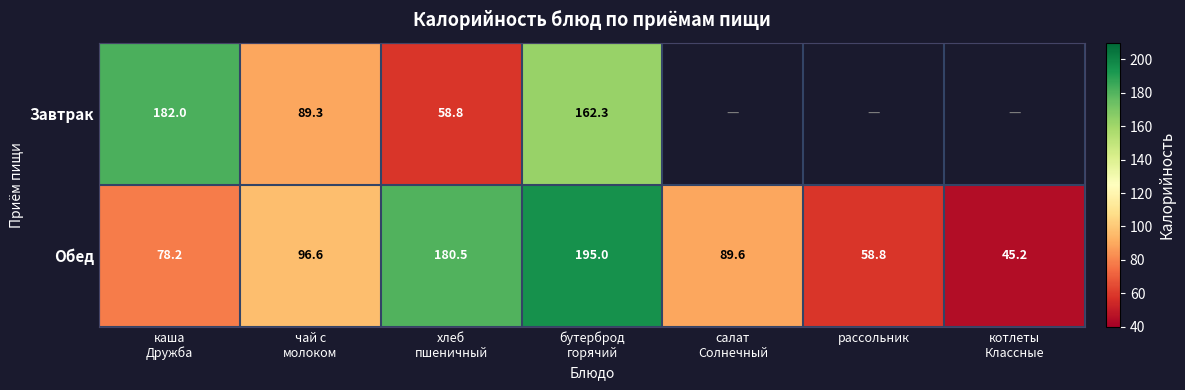

What is the spread (max minus min) of values at бутерброд
горячий?

32.7